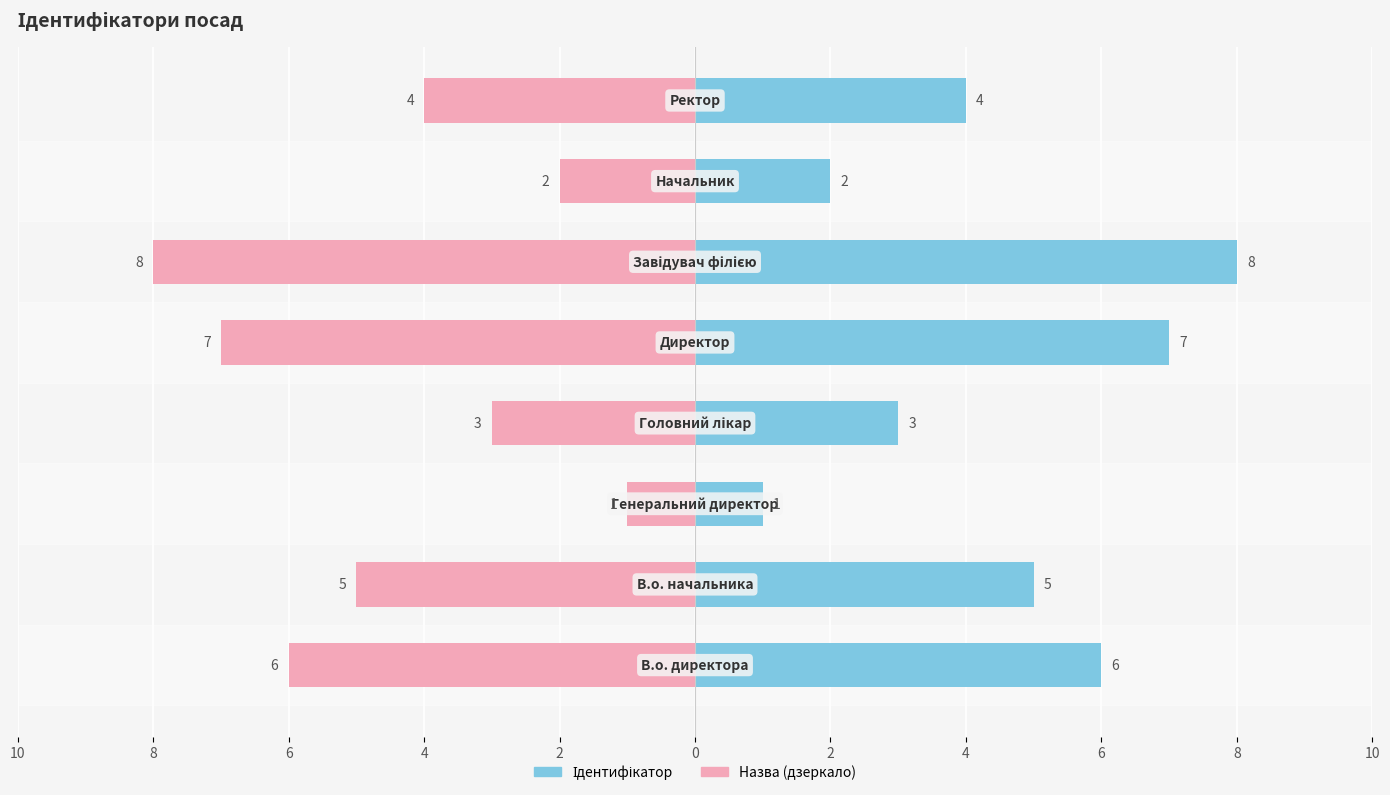

Between 4 and 4, which is larger?

4